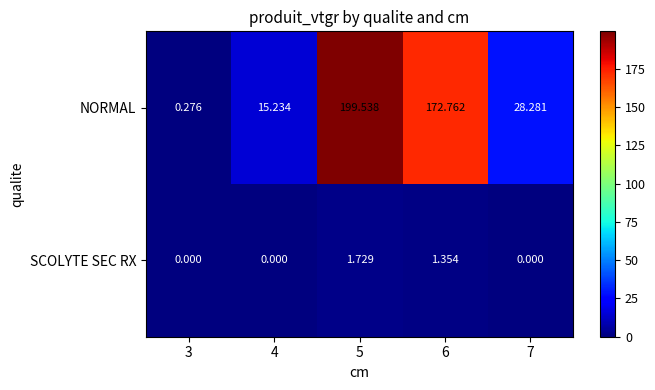

Is the value of SCOLYTE SEC RX at 7 greater than the value of NORMAL at 3?

No